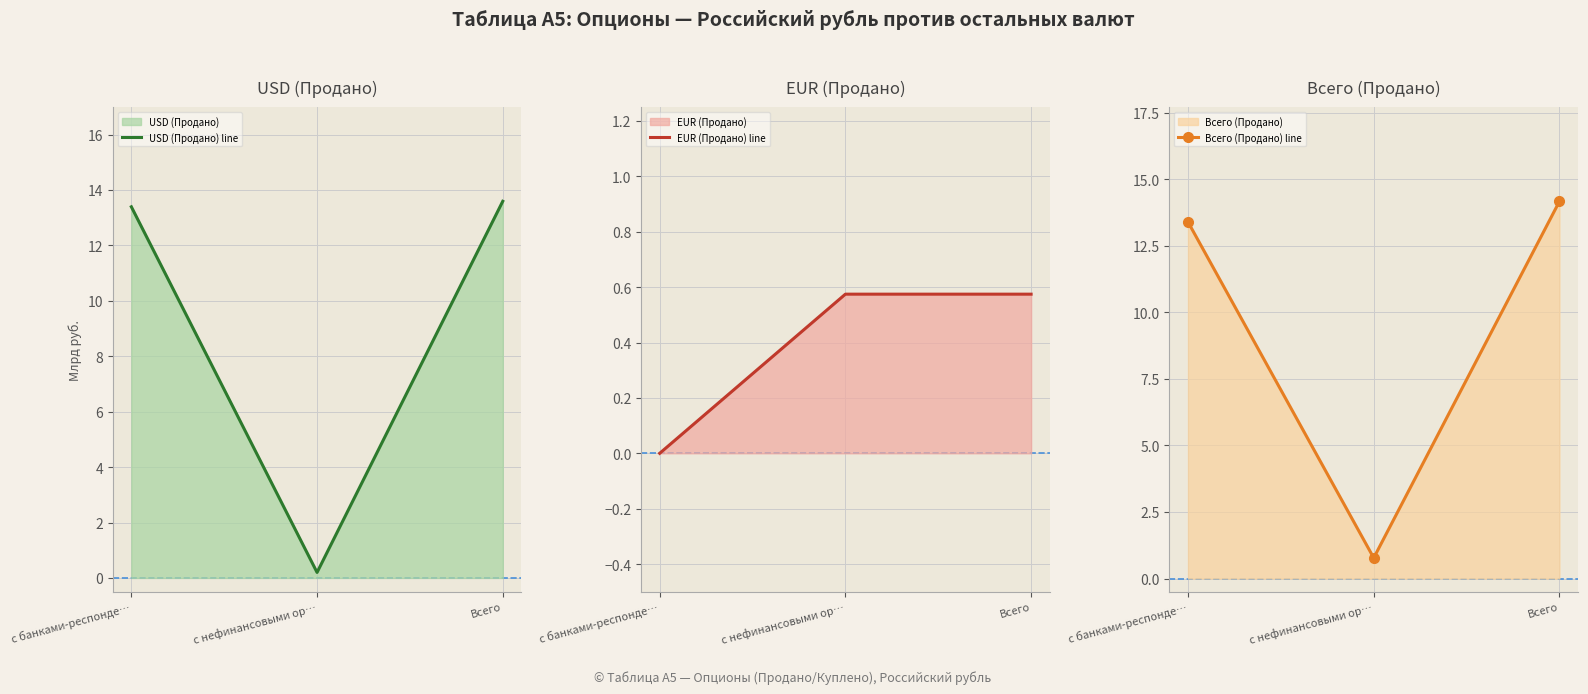

What is the greatest value displayed?

14.2